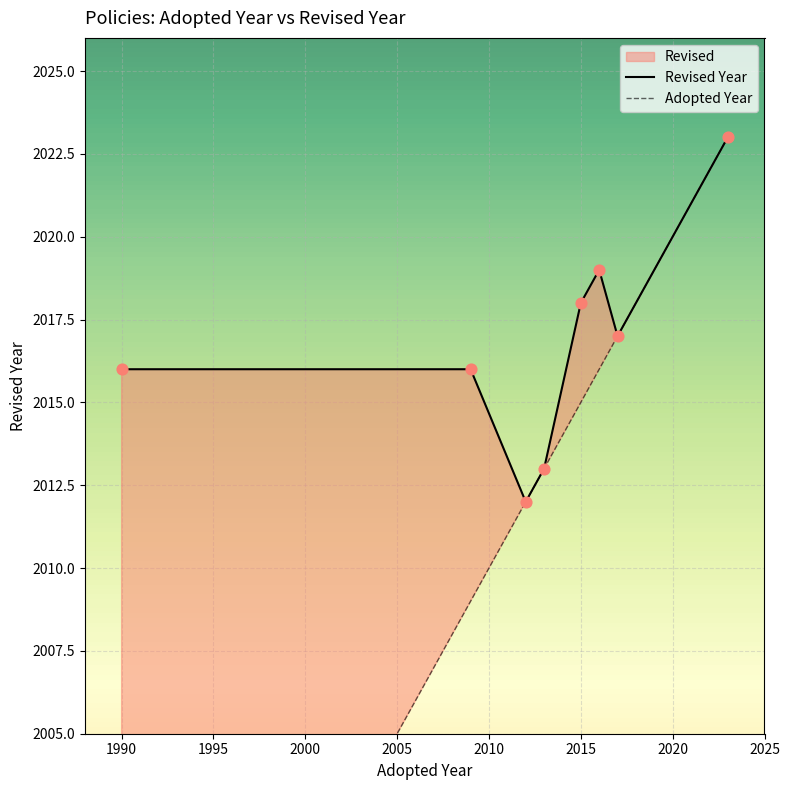

Which series contains the lowest Y value?

Adopted Year